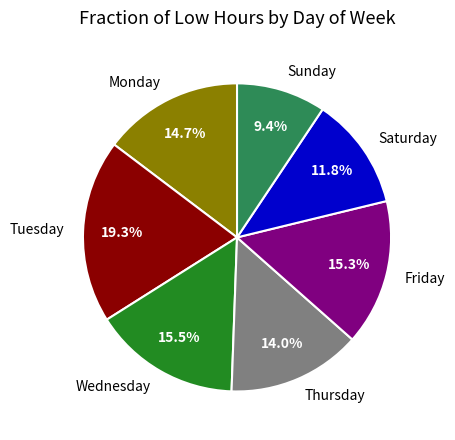

Between Saturday and Monday, which is larger?

Monday